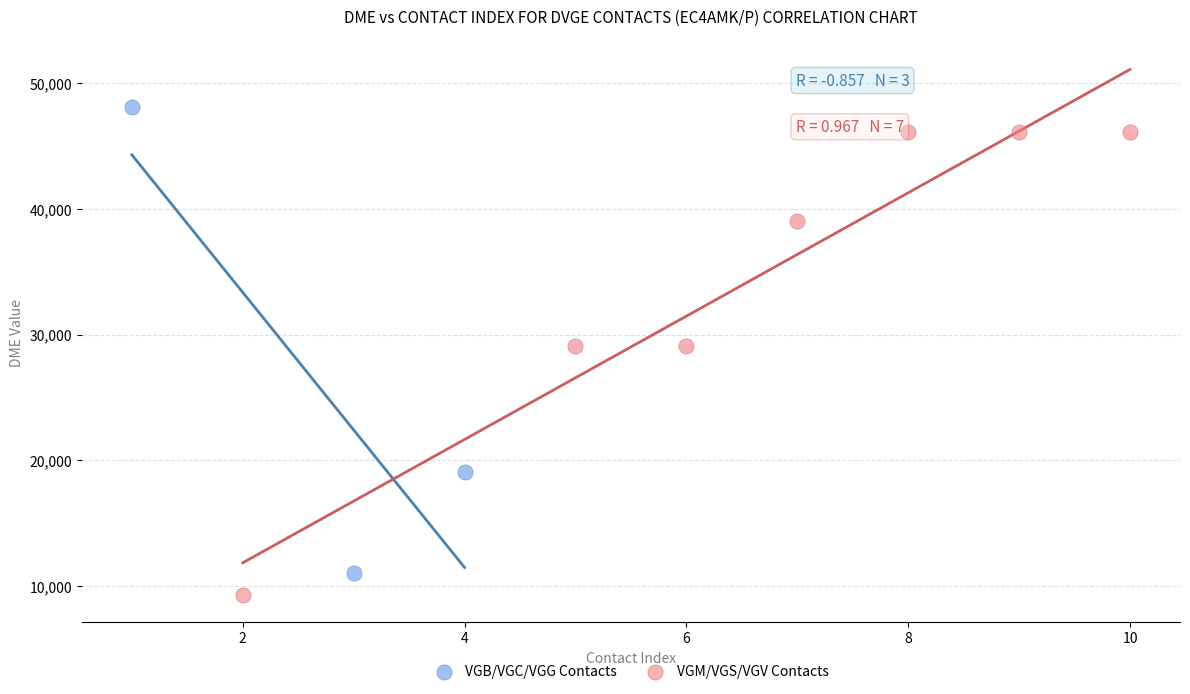

Which series contains the highest Y value?

VGB/VGC/VGG Contacts